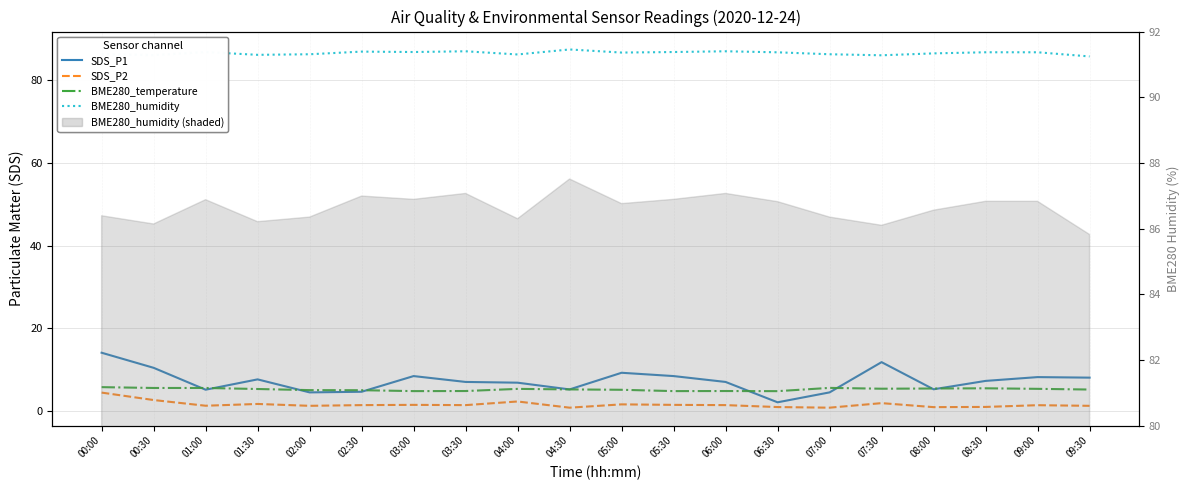

What is the difference between the SDS_P1 values at 04:30 and 09:30?

2.9